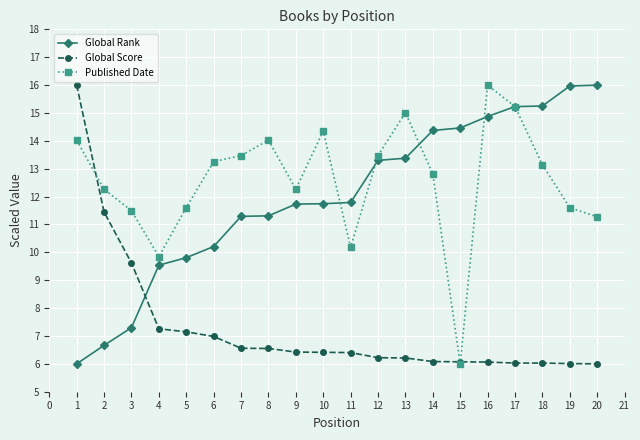

Which series ends up on top after the final intersection of Published Date and Global Score?

Published Date